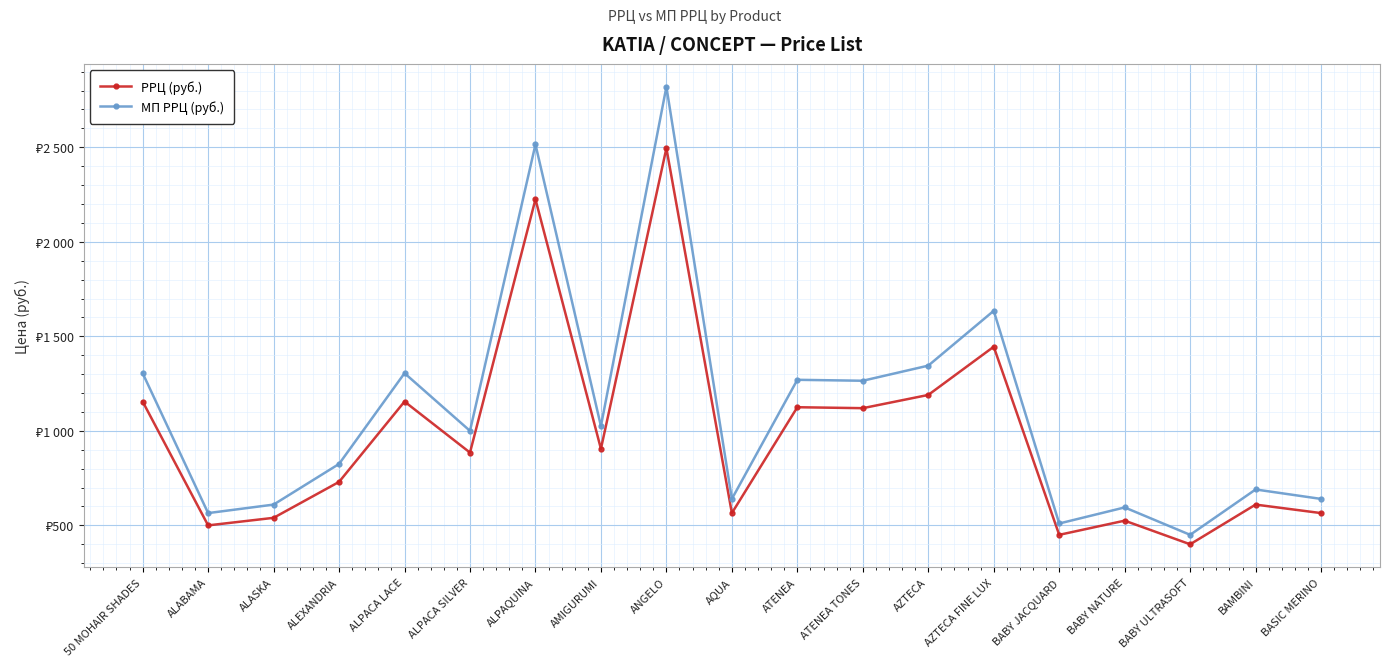

Which series has the largest total across all categories?

МП РРЦ (руб.)